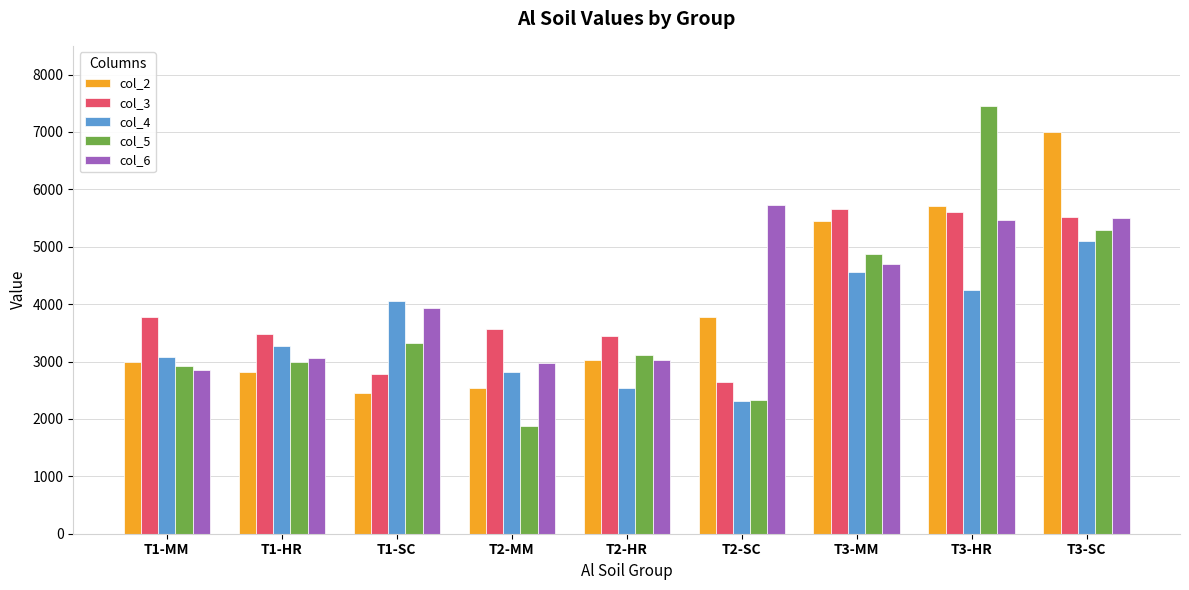

What is the value of the col_4 bar at the 7th from the left?

4561.5